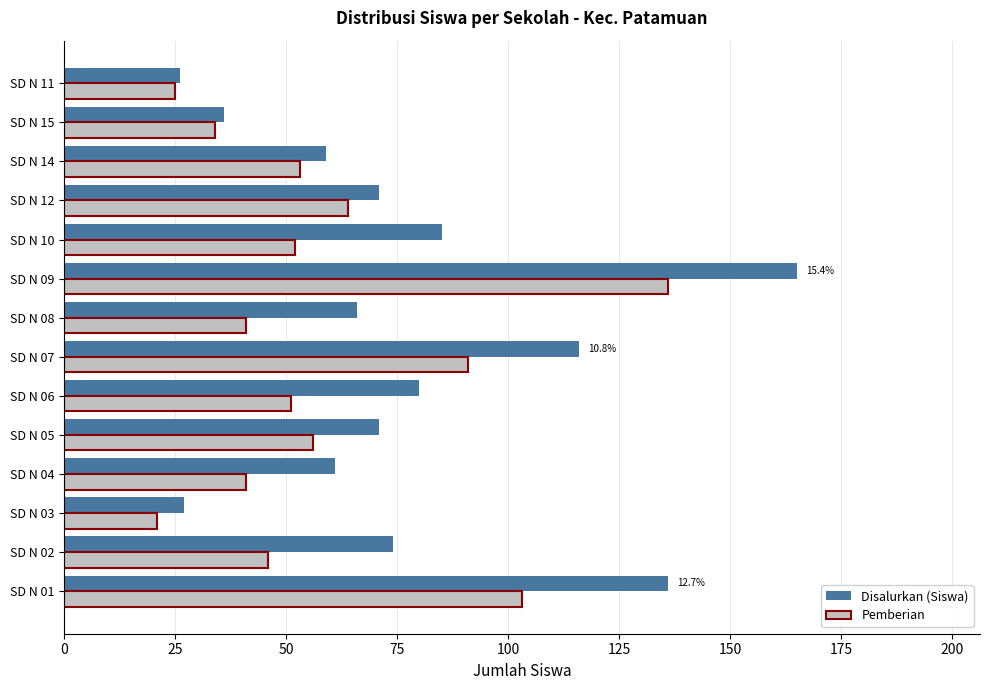

The value of Pemberian at SD N 07 is 29. True or false?

False